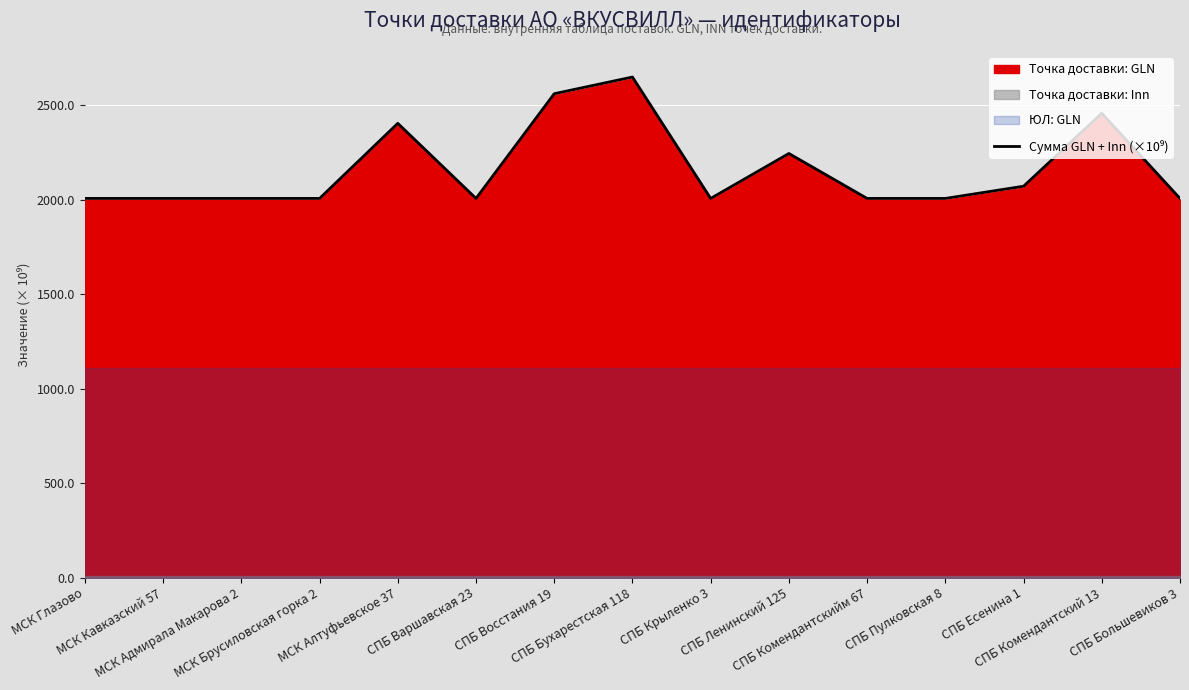

Between СПБ Ленинский 125 and МСК Брусиловская горка 2, which is larger?

СПБ Ленинский 125